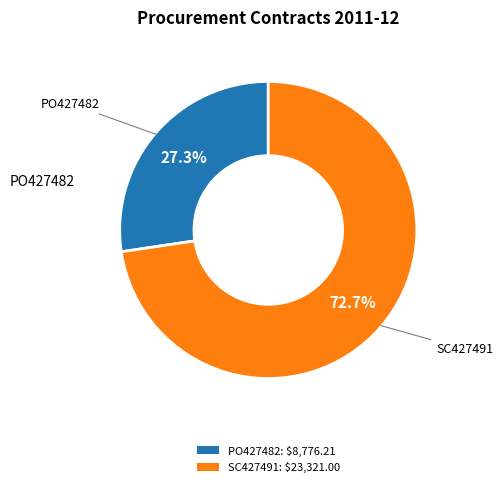

Is there any slice that represents more than half of the pie?

Yes